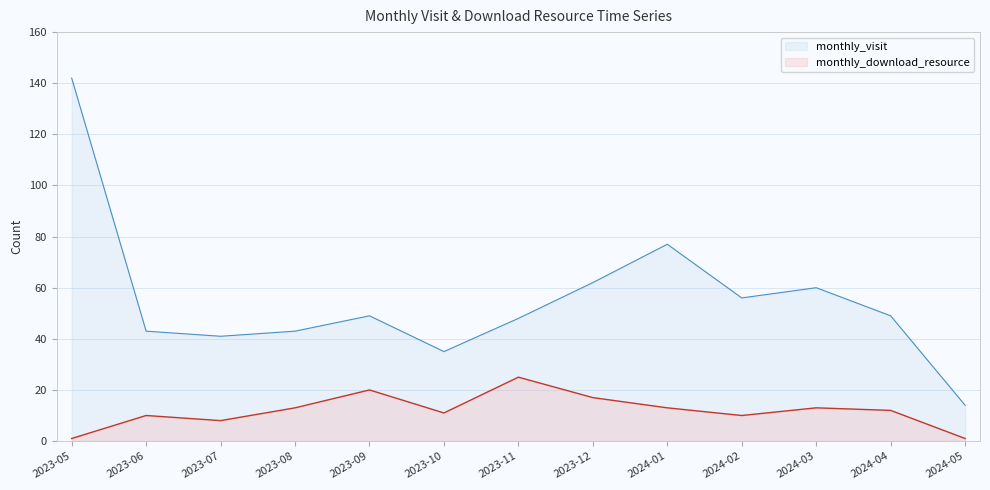

What are all the series names shown in the legend?

monthly_visit, monthly_download_resource